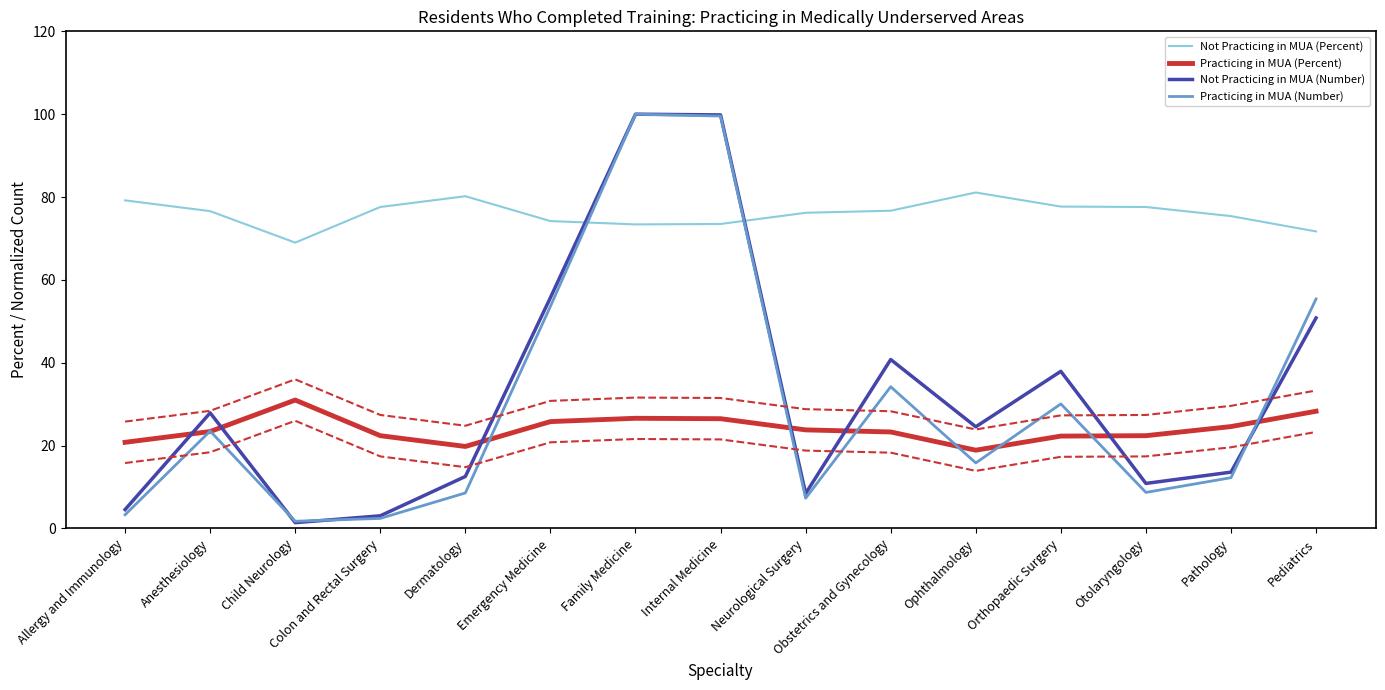

In Practicing in MUA (Number), how many points are higher than both neighbors (excluding endpoints)?

4